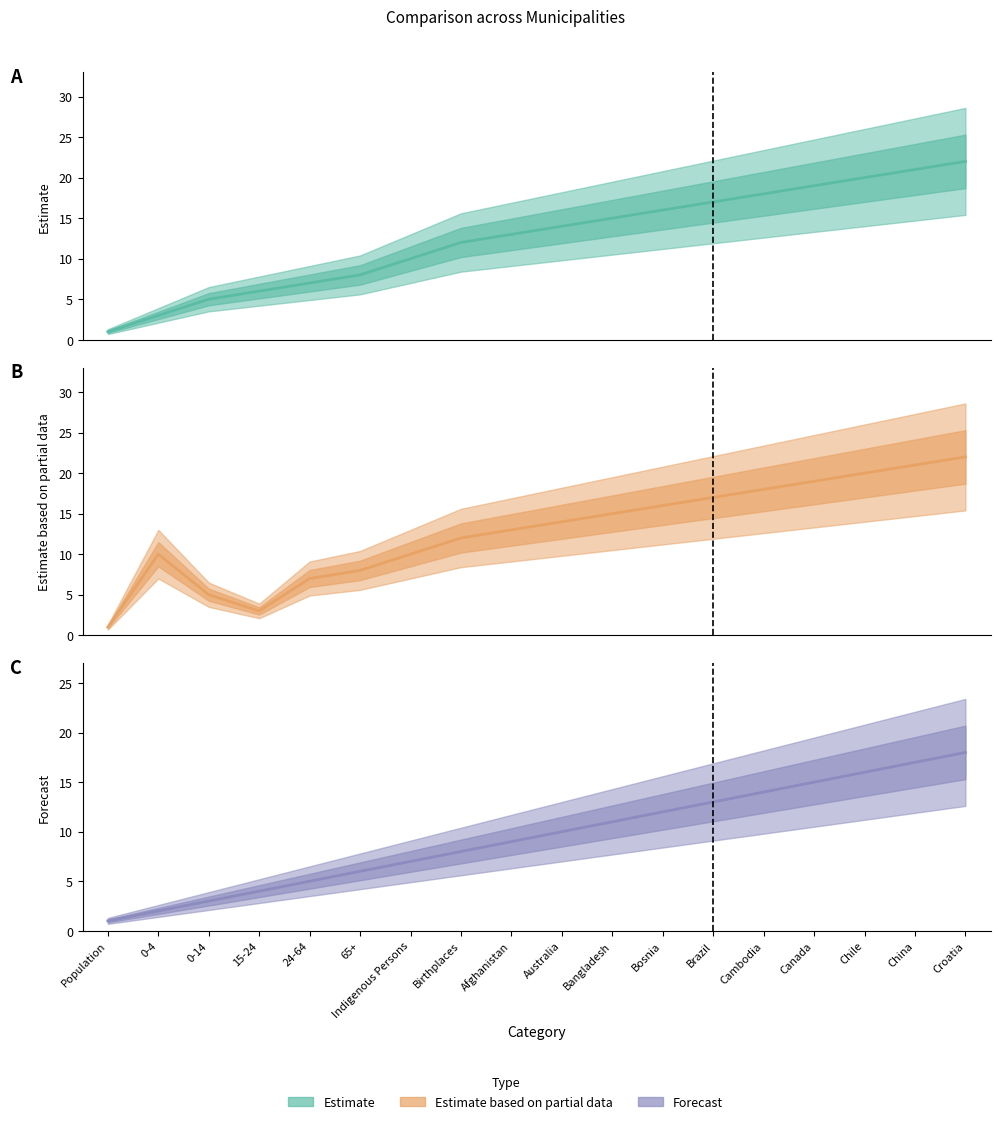

How many distinct data groups are displayed?

3